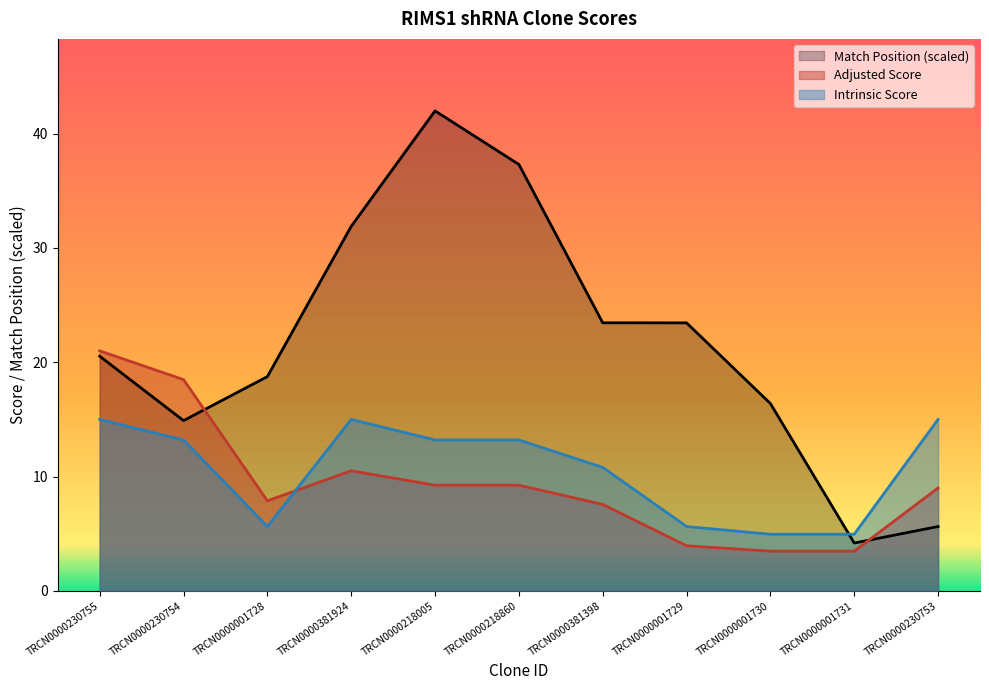

What position from the right is TRCN0000001728?

9